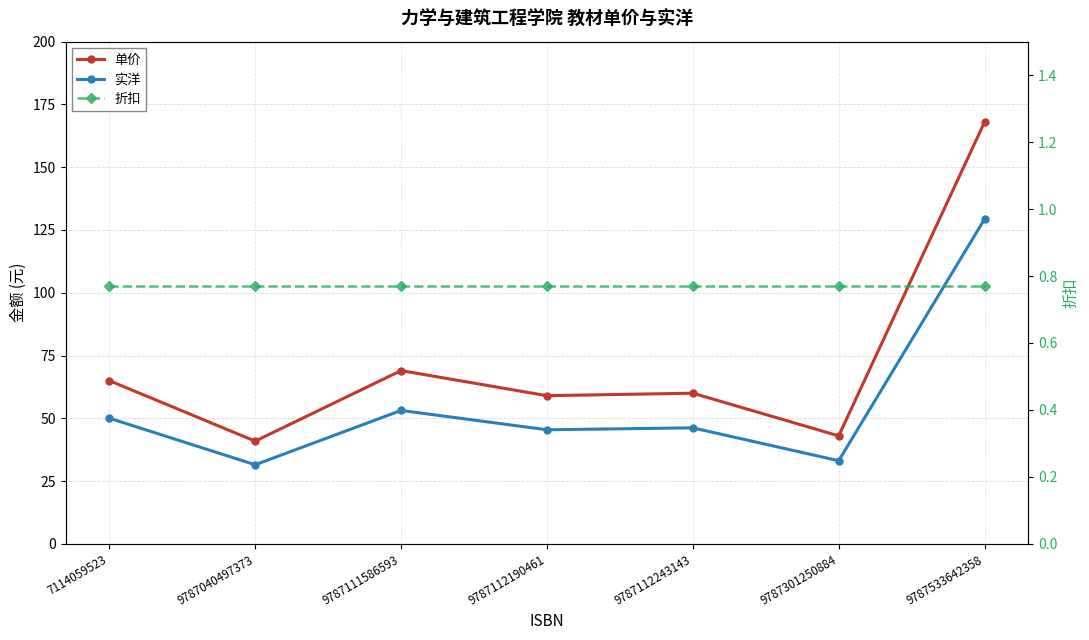

True or false: 折扣 and 单价 cross at least once.

False